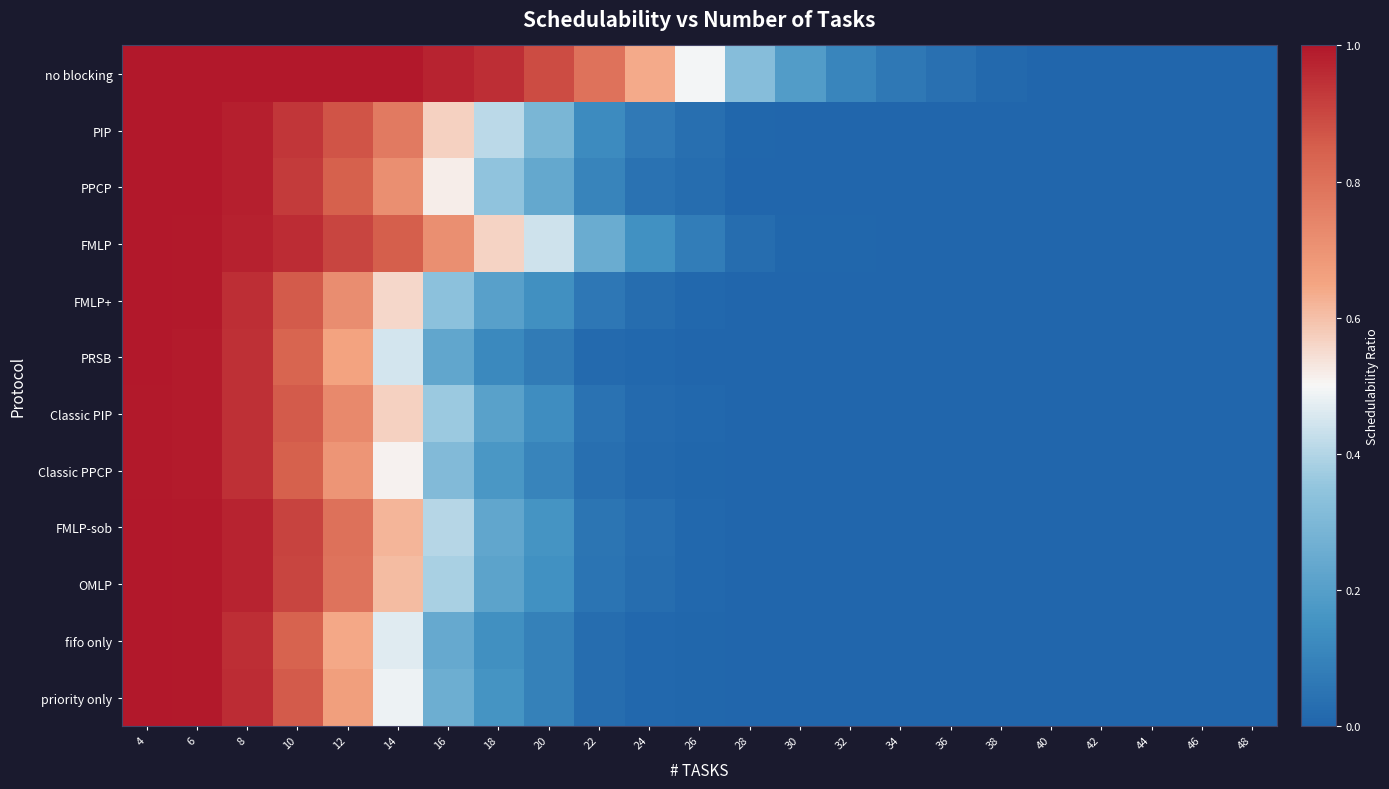

Reading right to left, transcribe all the data shown in this chart.

no blocking: 48=0.0	46=0.0	44=0.0	42=0.0	40=0.0	38=0.0	36=0.0	34=0.1	32=0.1	30=0.2	28=0.3	26=0.5	24=0.6	22=0.8	20=0.9	18=1.0	16=1.0	14=1.0	12=1.0	10=1.0	8=1.0	6=1.0	4=1.0
PIP: 48=0.0	46=0.0	44=0.0	42=0.0	40=0.0	38=0.0	36=0.0	34=0.0	32=0.0	30=0.0	28=0.0	26=0.0	24=0.1	22=0.1	20=0.3	18=0.4	16=0.6	14=0.8	12=0.9	10=0.9	8=1.0	6=1.0	4=1.0
PPCP: 48=0.0	46=0.0	44=0.0	42=0.0	40=0.0	38=0.0	36=0.0	34=0.0	32=0.0	30=0.0	28=0.0	26=0.0	24=0.0	22=0.1	20=0.2	18=0.3	16=0.5	14=0.7	12=0.8	10=0.9	8=1.0	6=1.0	4=1.0
FMLP: 48=0.0	46=0.0	44=0.0	42=0.0	40=0.0	38=0.0	36=0.0	34=0.0	32=0.0	30=0.0	28=0.0	26=0.1	24=0.1	22=0.3	20=0.4	18=0.6	16=0.7	14=0.8	12=0.9	10=1.0	8=1.0	6=1.0	4=1.0
FMLP+: 48=0.0	46=0.0	44=0.0	42=0.0	40=0.0	38=0.0	36=0.0	34=0.0	32=0.0	30=0.0	28=0.0	26=0.0	24=0.0	22=0.1	20=0.1	18=0.2	16=0.3	14=0.6	12=0.7	10=0.9	8=1.0	6=1.0	4=1.0
PRSB: 48=0.0	46=0.0	44=0.0	42=0.0	40=0.0	38=0.0	36=0.0	34=0.0	32=0.0	30=0.0	28=0.0	26=0.0	24=0.0	22=0.0	20=0.1	18=0.1	16=0.2	14=0.4	12=0.7	10=0.8	8=0.9	6=1.0	4=1.0
Classic PIP: 48=0.0	46=0.0	44=0.0	42=0.0	40=0.0	38=0.0	36=0.0	34=0.0	32=0.0	30=0.0	28=0.0	26=0.0	24=0.0	22=0.0	20=0.1	18=0.2	16=0.4	14=0.6	12=0.7	10=0.9	8=0.9	6=1.0	4=1.0
Classic PPCP: 48=0.0	46=0.0	44=0.0	42=0.0	40=0.0	38=0.0	36=0.0	34=0.0	32=0.0	30=0.0	28=0.0	26=0.0	24=0.0	22=0.0	20=0.1	18=0.2	16=0.3	14=0.5	12=0.7	10=0.8	8=0.9	6=1.0	4=1.0
FMLP-sob: 48=0.0	46=0.0	44=0.0	42=0.0	40=0.0	38=0.0	36=0.0	34=0.0	32=0.0	30=0.0	28=0.0	26=0.0	24=0.0	22=0.1	20=0.2	18=0.2	16=0.4	14=0.6	12=0.8	10=0.9	8=1.0	6=1.0	4=1.0
OMLP: 48=0.0	46=0.0	44=0.0	42=0.0	40=0.0	38=0.0	36=0.0	34=0.0	32=0.0	30=0.0	28=0.0	26=0.0	24=0.0	22=0.0	20=0.1	18=0.2	16=0.4	14=0.6	12=0.8	10=0.9	8=1.0	6=1.0	4=1.0
fifo only: 48=0.0	46=0.0	44=0.0	42=0.0	40=0.0	38=0.0	36=0.0	34=0.0	32=0.0	30=0.0	28=0.0	26=0.0	24=0.0	22=0.0	20=0.1	18=0.1	16=0.2	14=0.5	12=0.6	10=0.8	8=1.0	6=1.0	4=1.0
priority only: 48=0.0	46=0.0	44=0.0	42=0.0	40=0.0	38=0.0	36=0.0	34=0.0	32=0.0	30=0.0	28=0.0	26=0.0	24=0.0	22=0.0	20=0.1	18=0.2	16=0.3	14=0.5	12=0.7	10=0.9	8=1.0	6=1.0	4=1.0